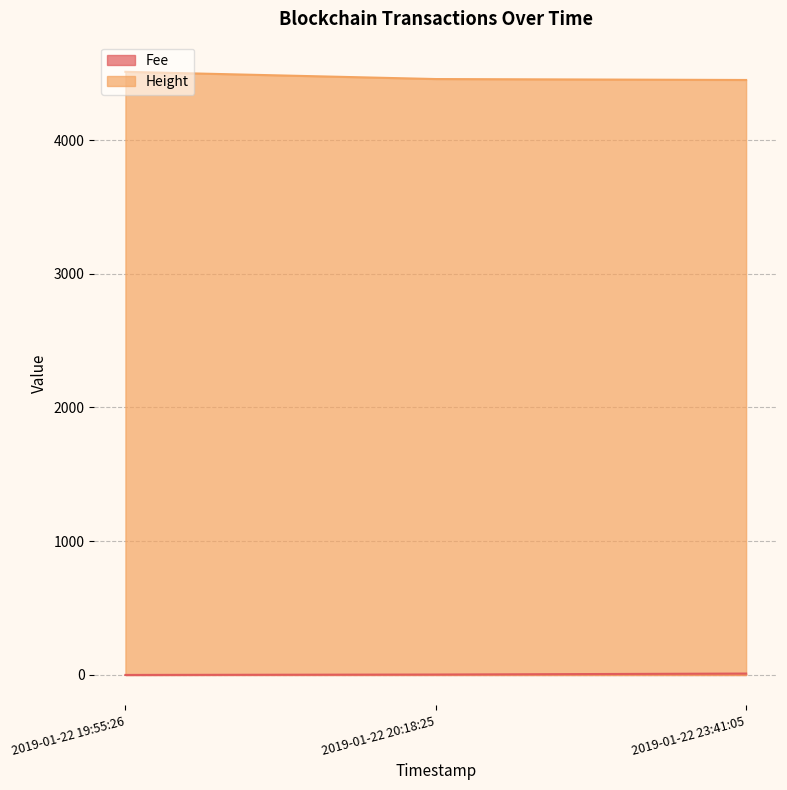

Which series has the largest total across all categories?

Height